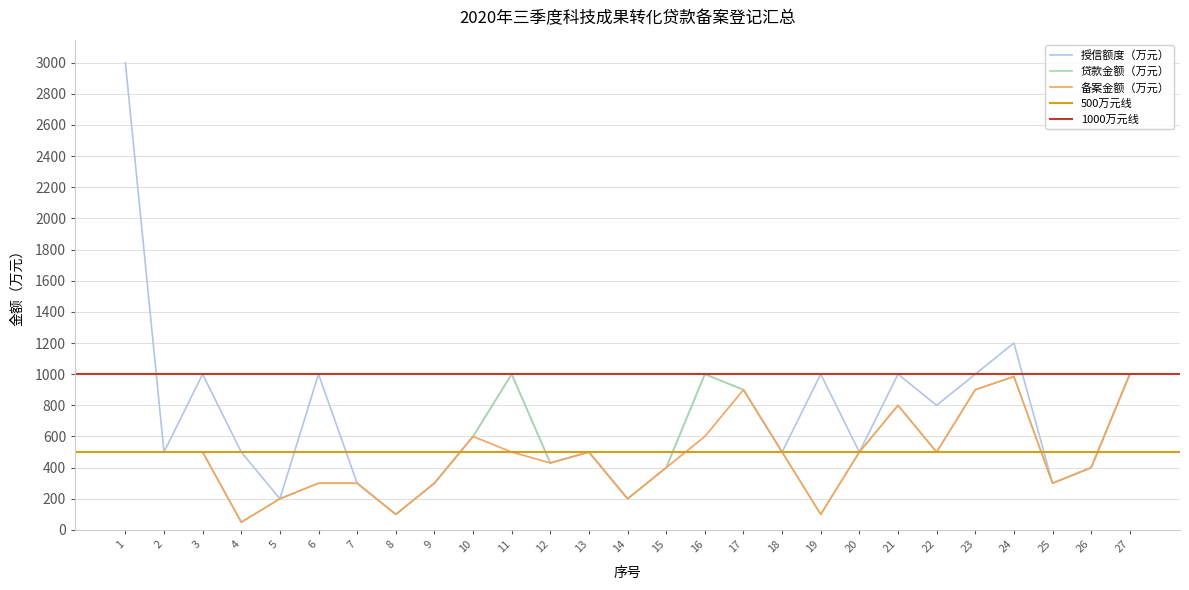

At which label does 贷款金额（万元） first exceed 500?

10